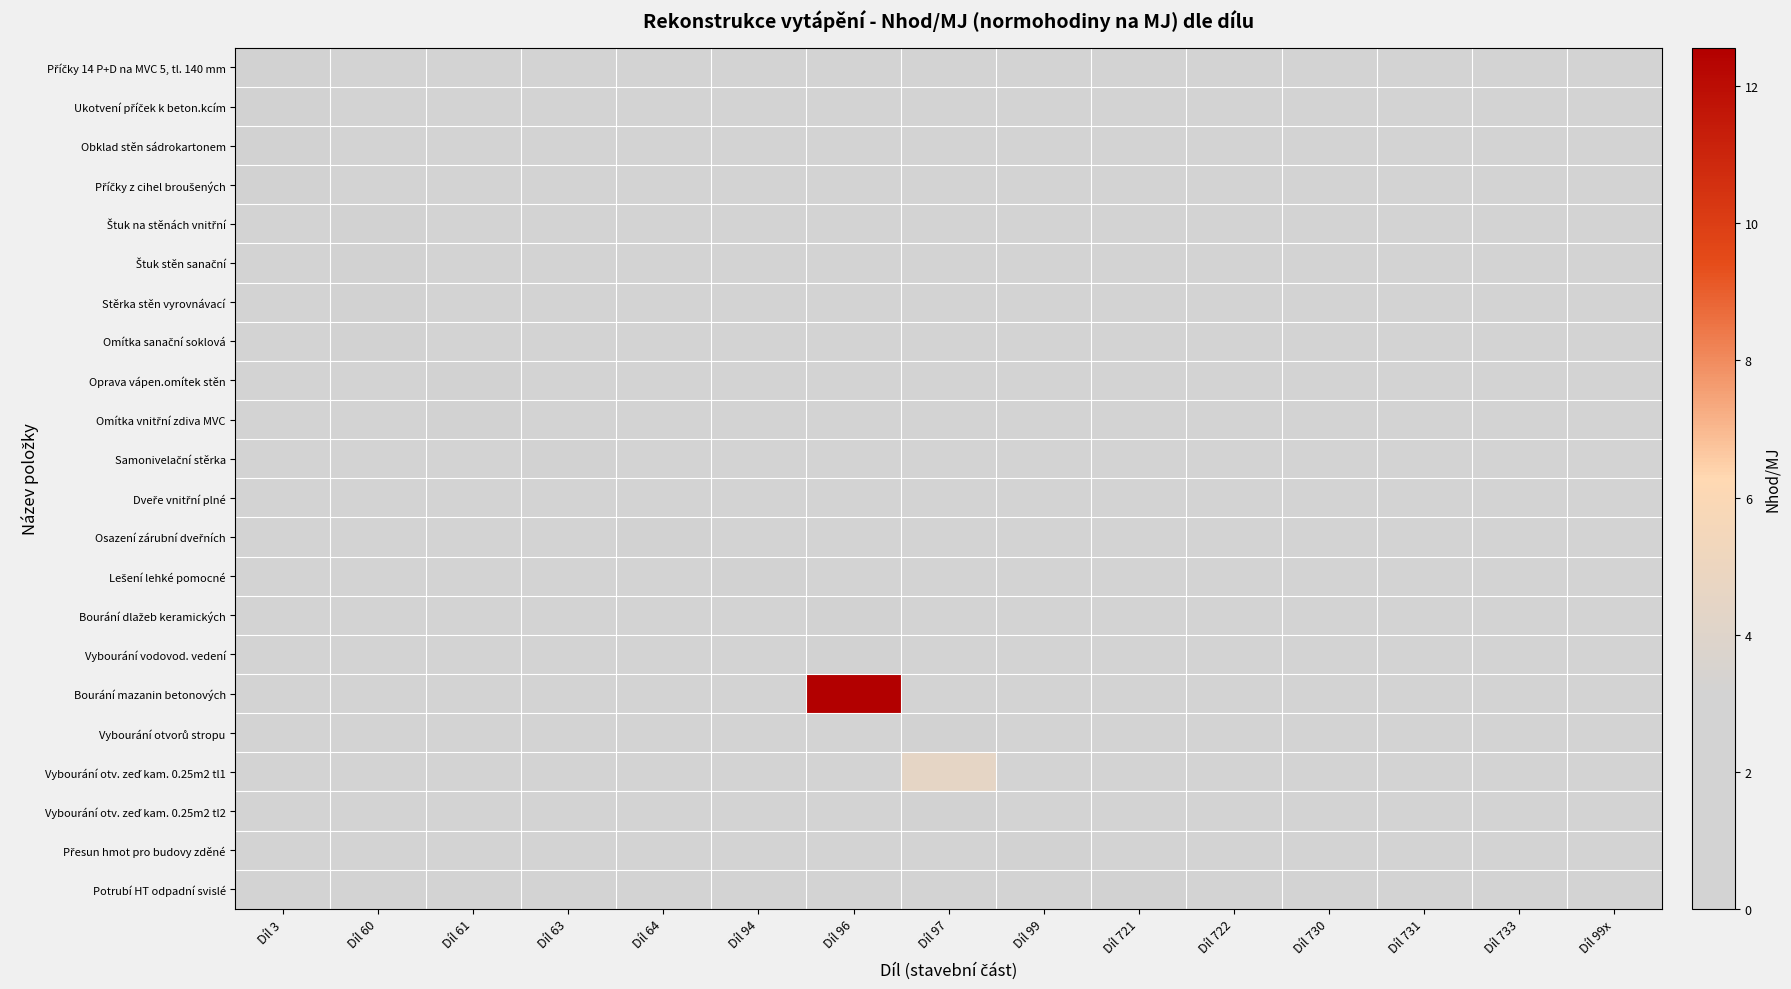

Which has a higher value, Díl 3 or Díl 730?

Díl 730